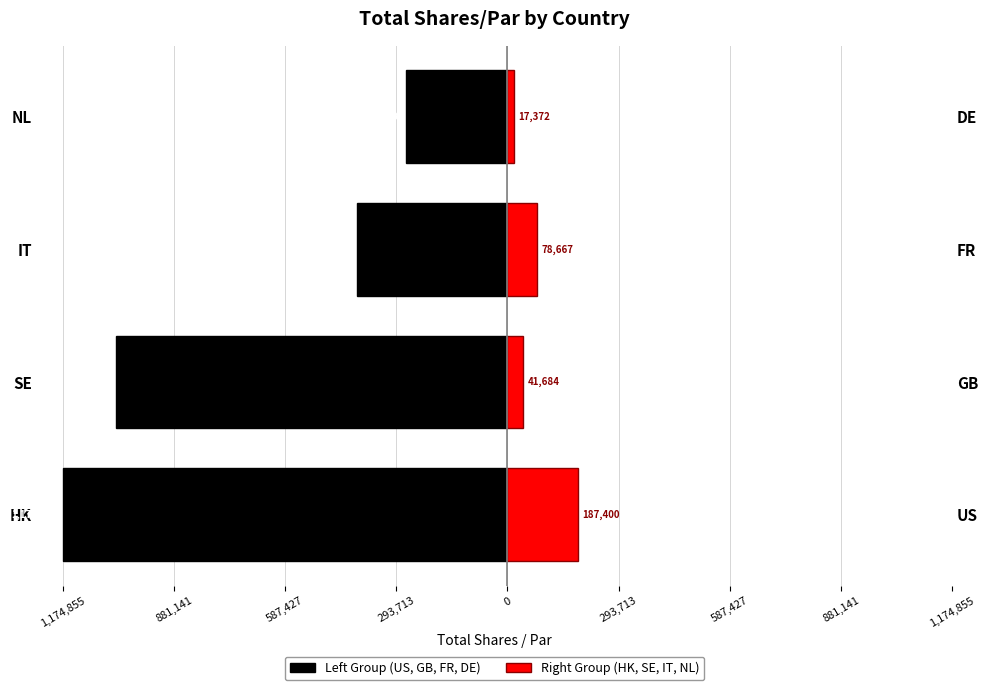

How many values in the Left Group (US, GB, FR, DE) series are below -398460?

2